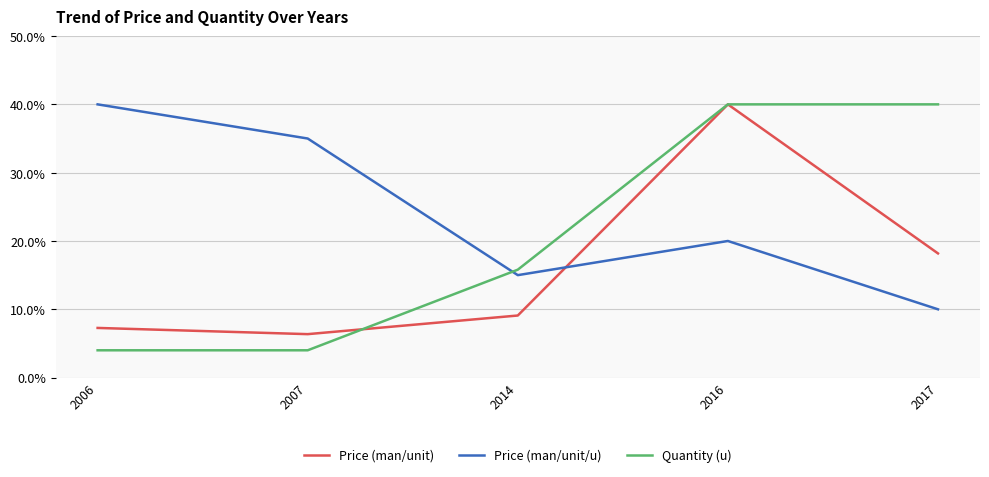

Rank the categories by Price (man/unit/u) value from lowest to highest.

2017, 2014, 2016, 2007, 2006